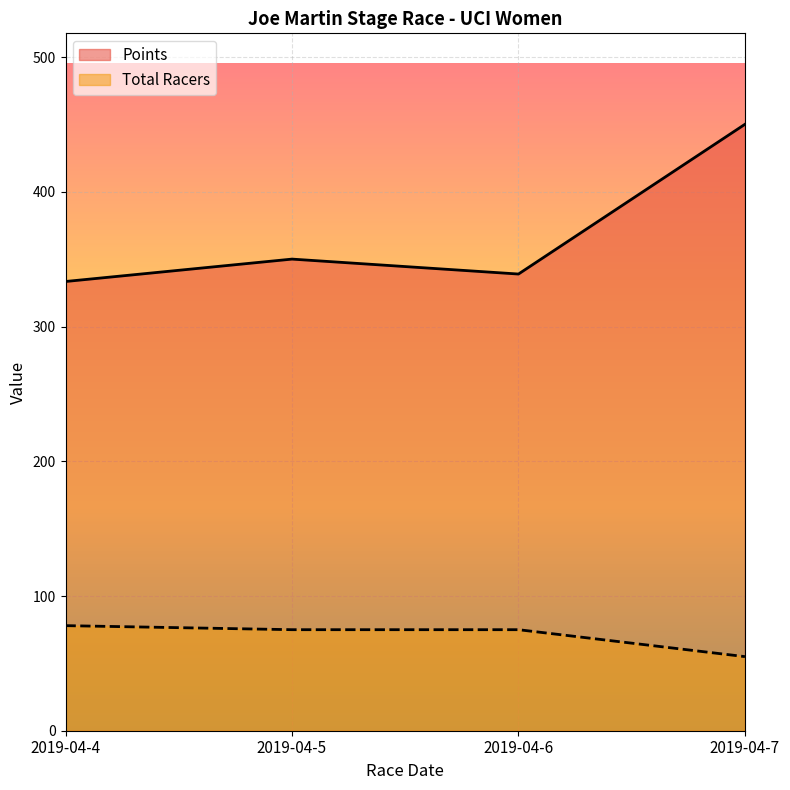

How many lines are shown in the chart?

2